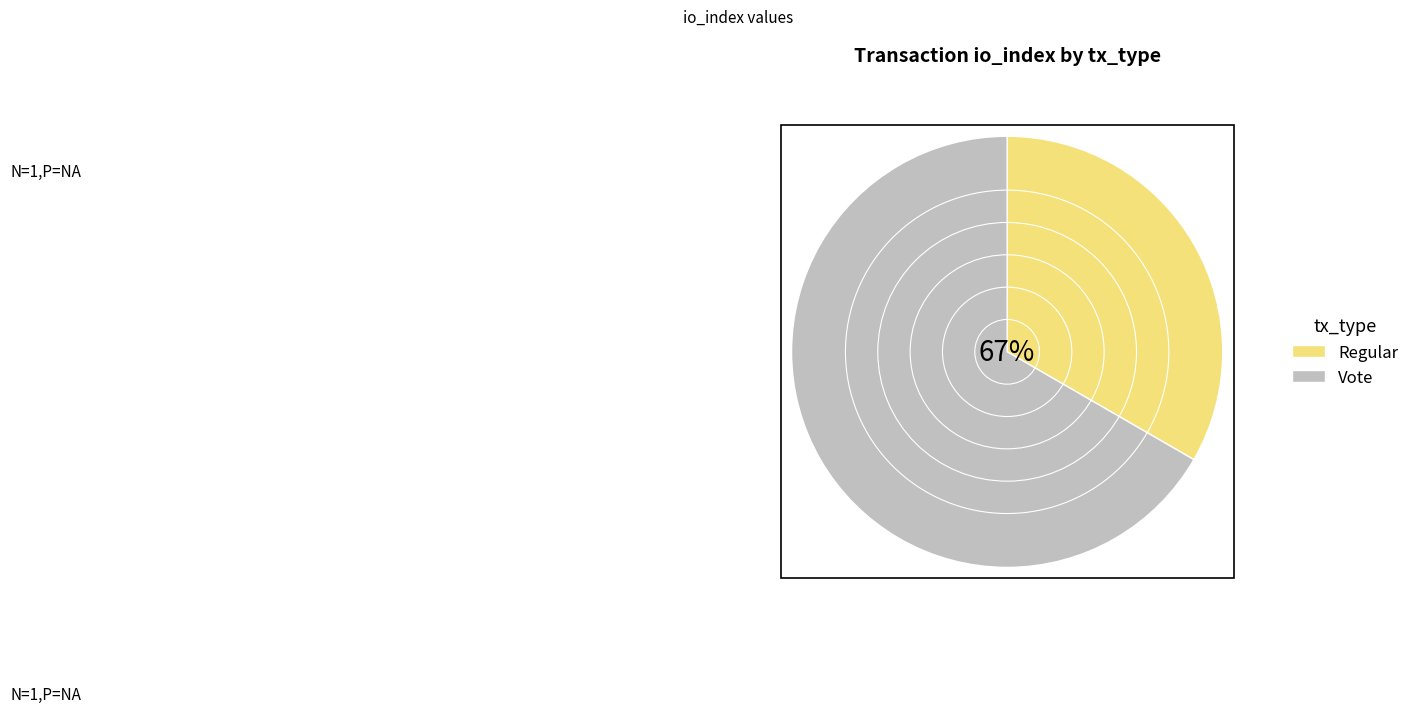

Count the number of slices in the pie.

2